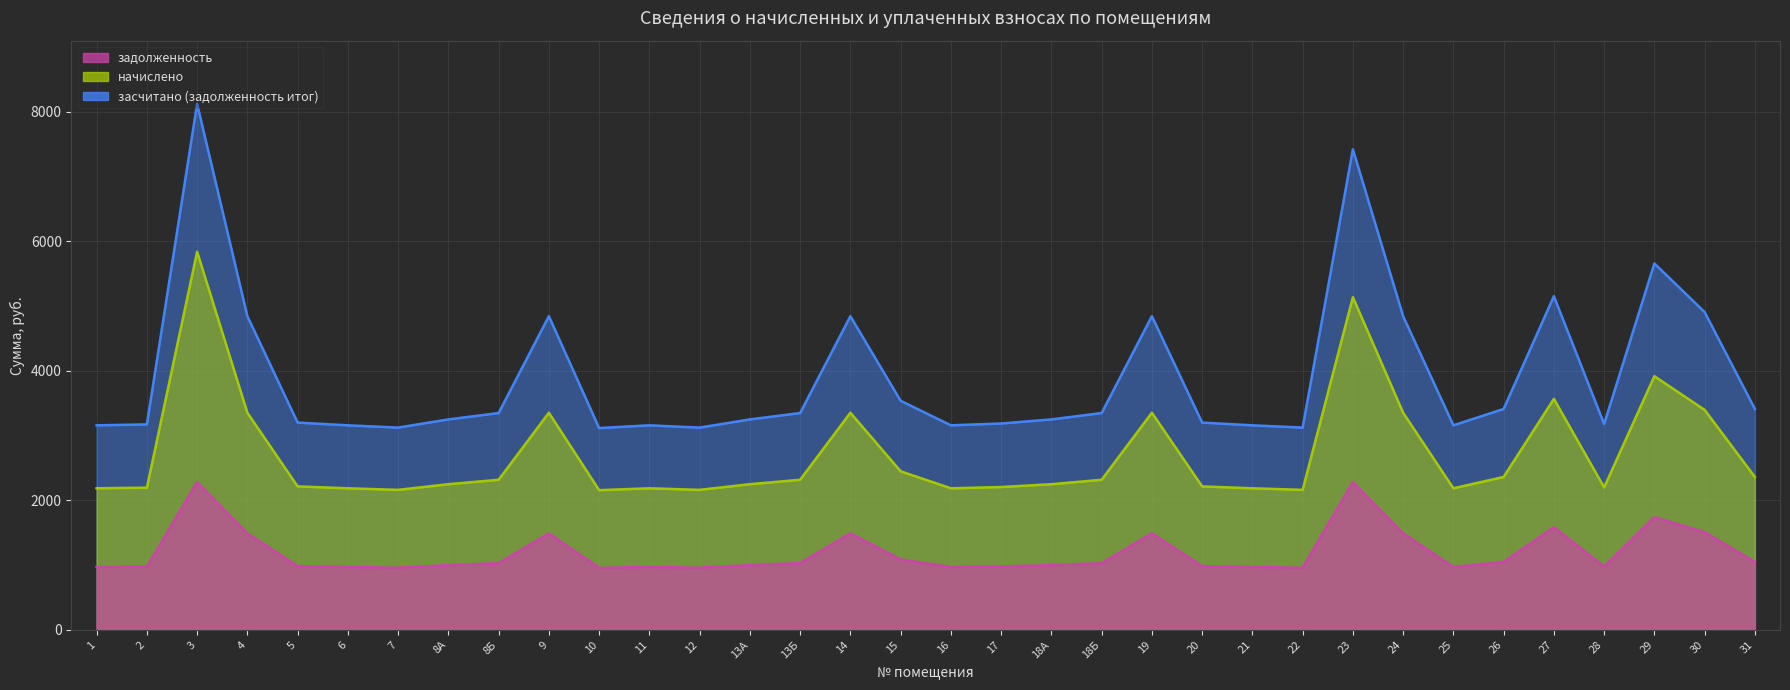

Rank the series by their maximum value, from highest to lowest.

засчитано (задолженность итог), начислено, задолженность